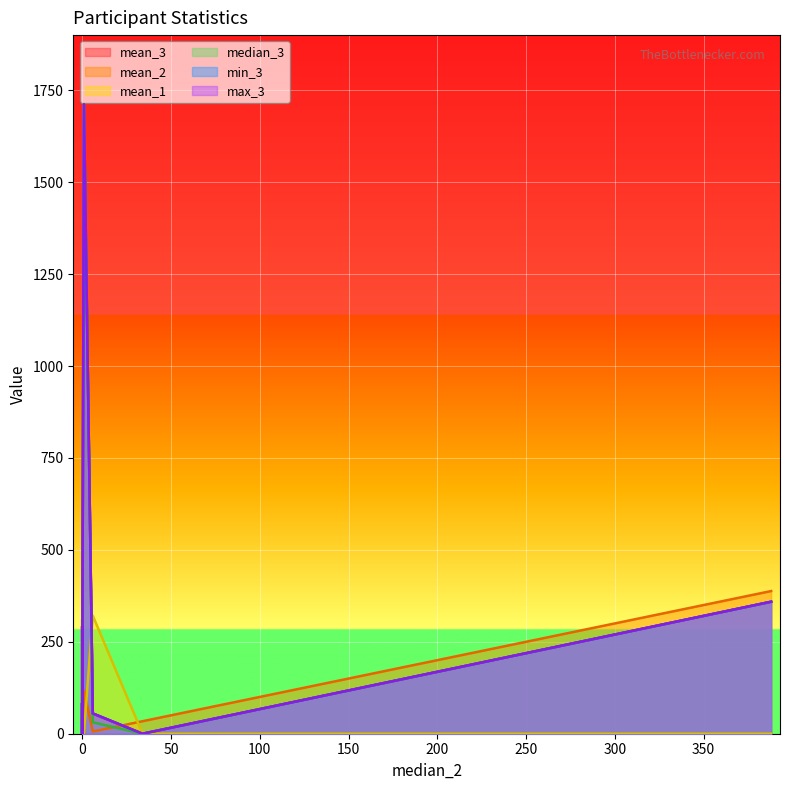

In mean_2, how many points are lower than both neighbors (excluding endpoints)?

2